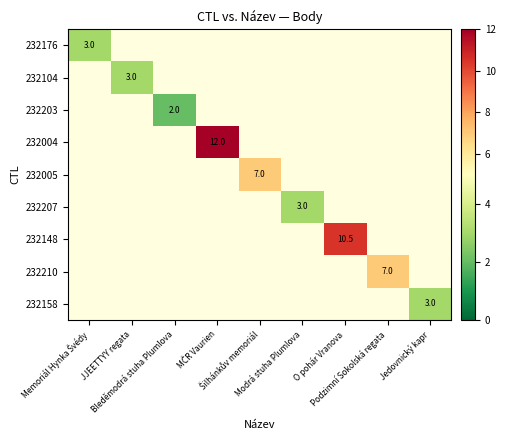

How many values in 232203 are above zero?

1